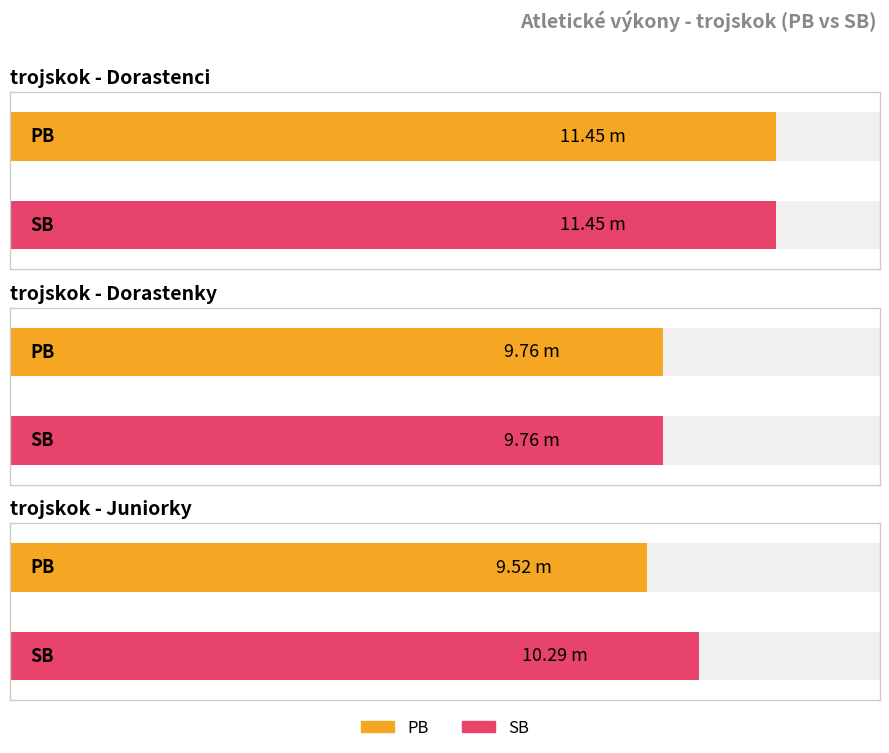

Reading left to right, list all the values displayed in this chart.

PB: 11.4	9.8	9.5
SB: 11.4	9.8	10.3